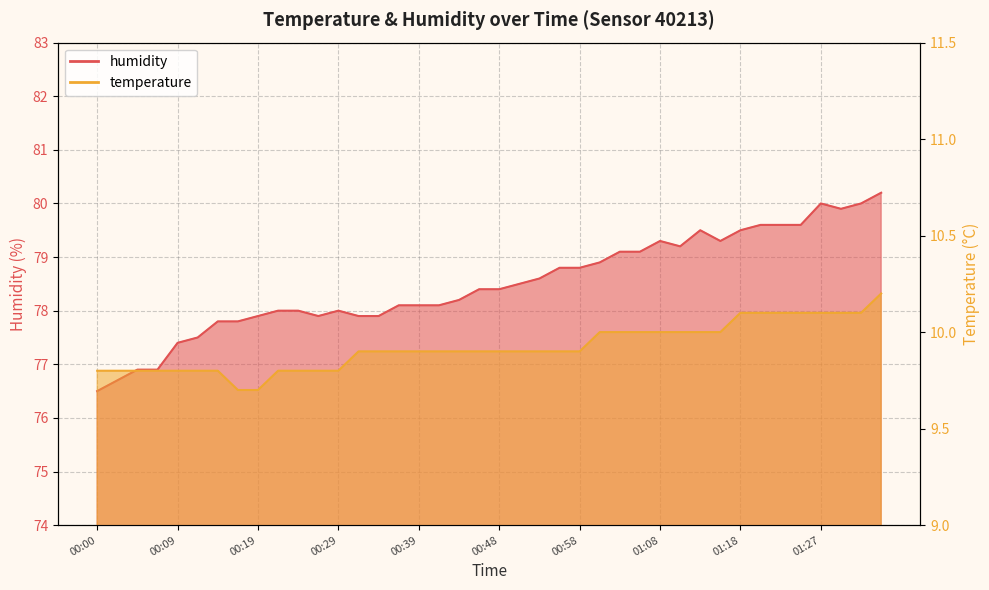

Reading left to right, what are all the values shown in this chart?

temperature: 9.8	9.8	9.8	9.8	9.8	9.8	9.8	9.7	9.7	9.8	9.8	9.8	9.8	9.9	9.9	9.9	9.9	9.9	9.9	9.9	9.9	9.9	9.9	9.9	9.9	10.0	10.0	10.0	10.0	10.0	10.0	10.0	10.1	10.1	10.1	10.1	10.1	10.1	10.1	10.2
humidity: 76.5	76.7	76.9	76.9	77.4	77.5	77.8	77.8	77.9	78.0	78.0	77.9	78.0	77.9	77.9	78.1	78.1	78.1	78.2	78.4	78.4	78.5	78.6	78.8	78.8	78.9	79.1	79.1	79.3	79.2	79.5	79.3	79.5	79.6	79.6	79.6	80.0	79.9	80.0	80.2